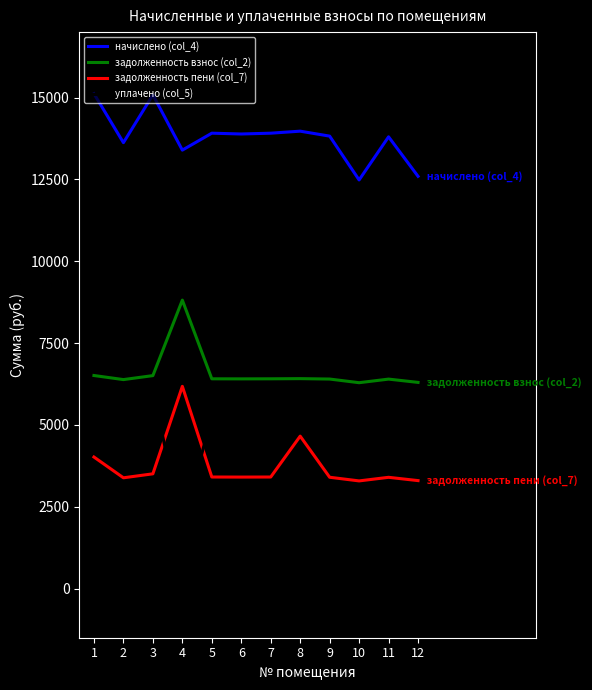

True or false: задолженность пени (col_7) and уплачено (col_5) intersect in this chart.

True